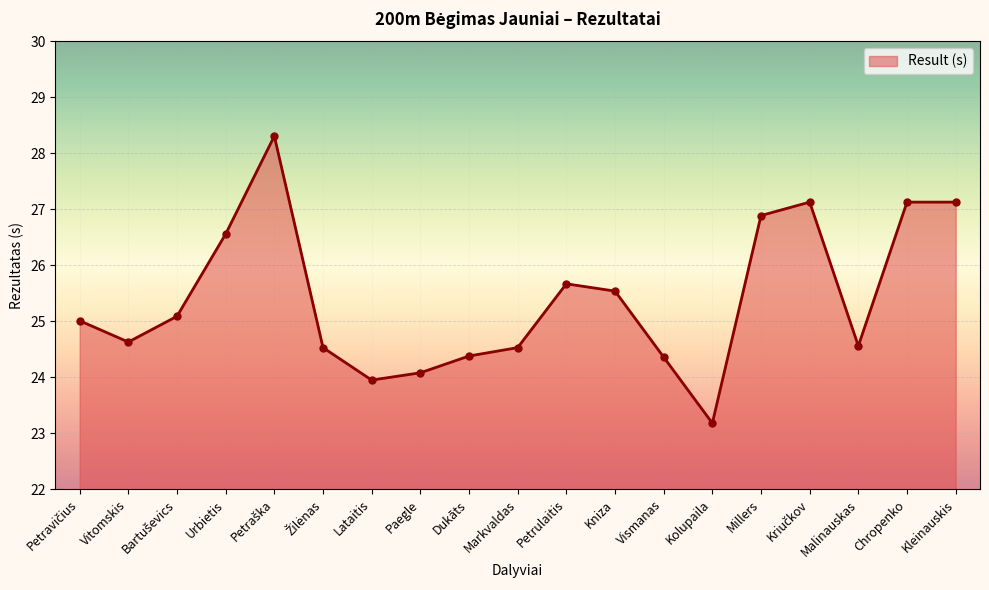

The value at Vitomskis is 40.6. True or false?

False